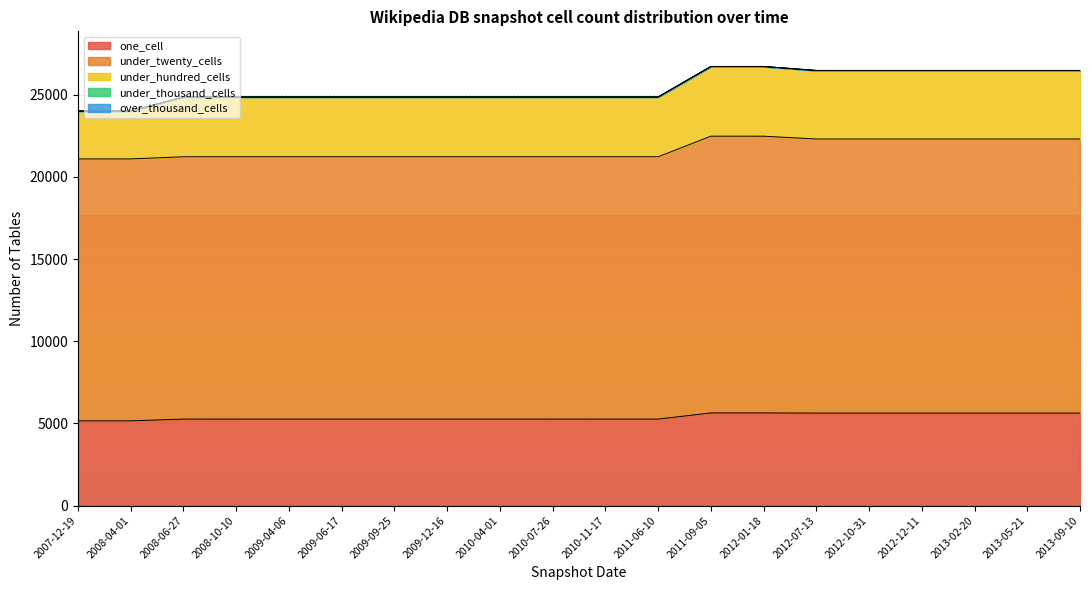

List the series in order of their peak value, lowest first.

over_thousand_cells, under_thousand_cells, under_hundred_cells, one_cell, under_twenty_cells